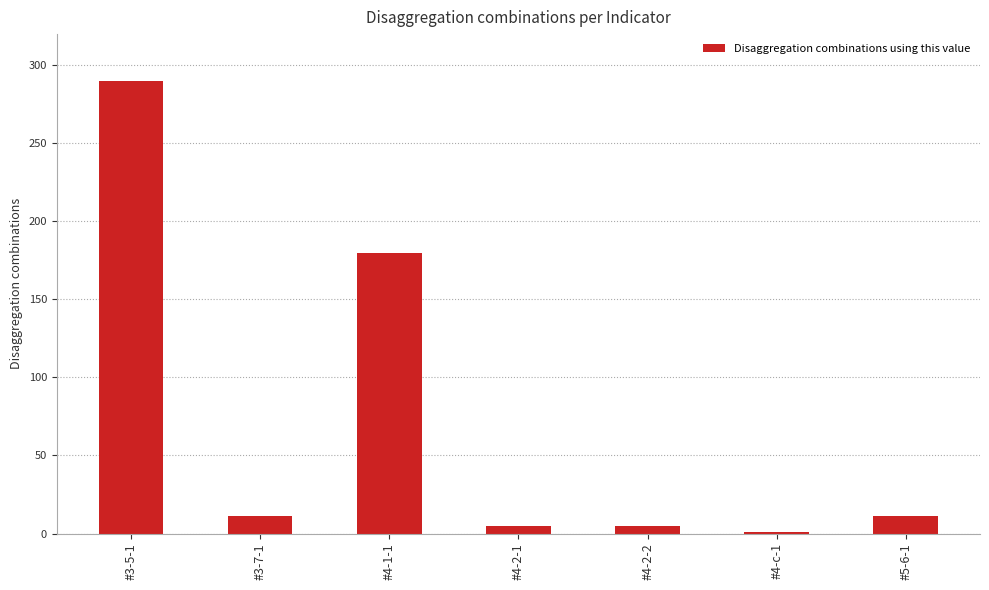

How many bars are there in total?

7